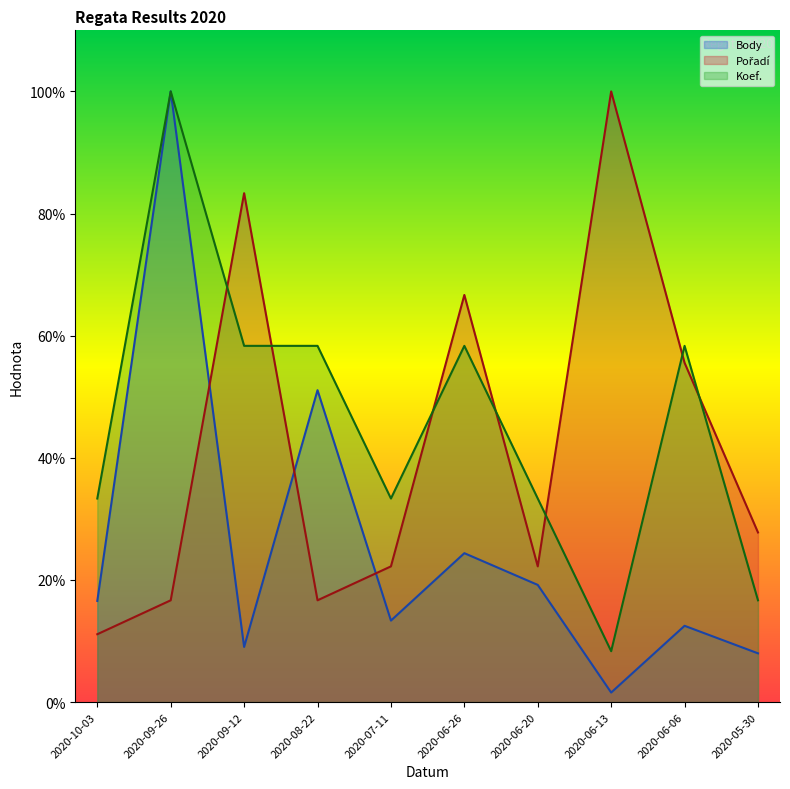

At which category is the sum across all series the highest?

2020-09-26